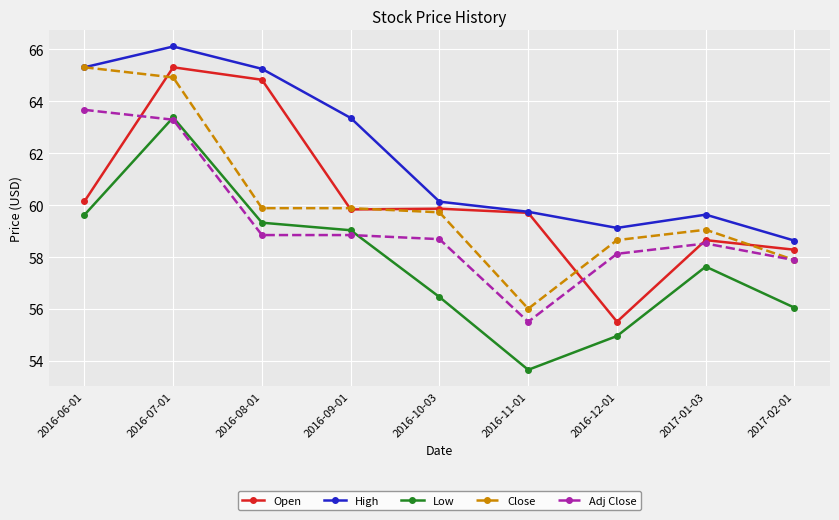

How many intersections are there between Low and Adj Close?

2